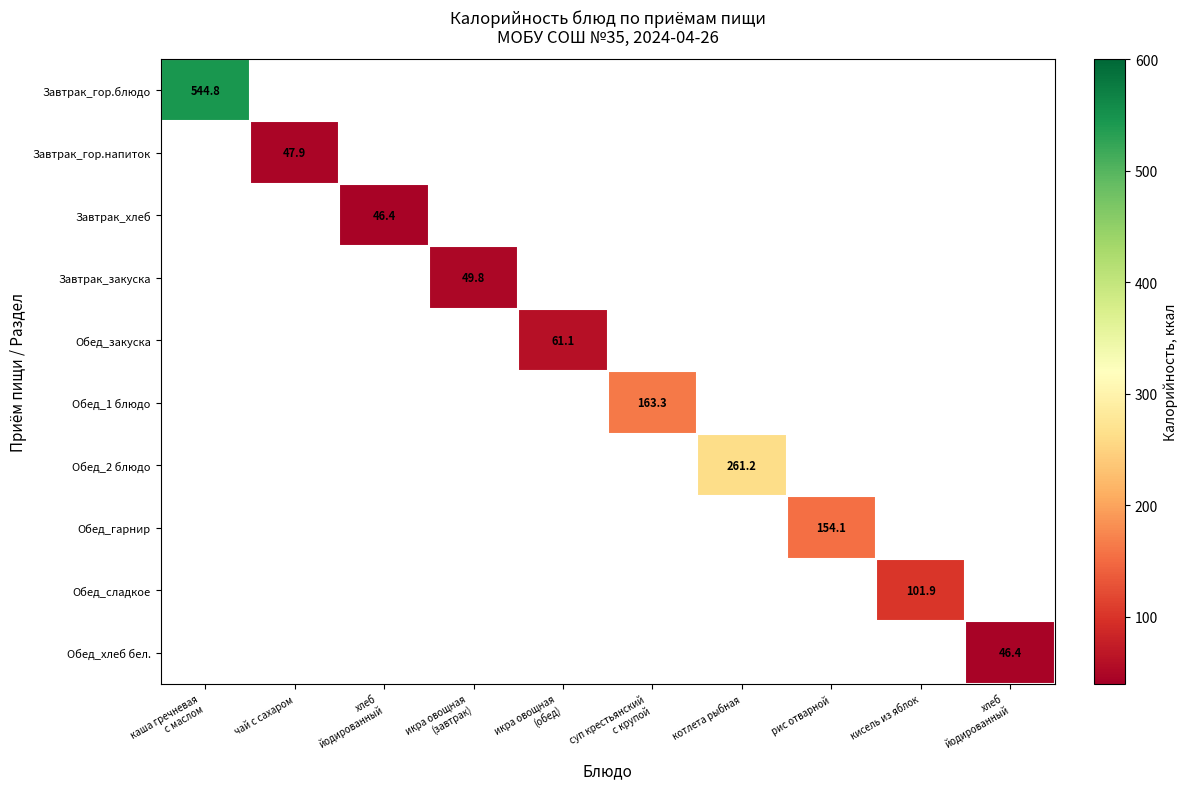

What is the smallest value displayed?

46.4